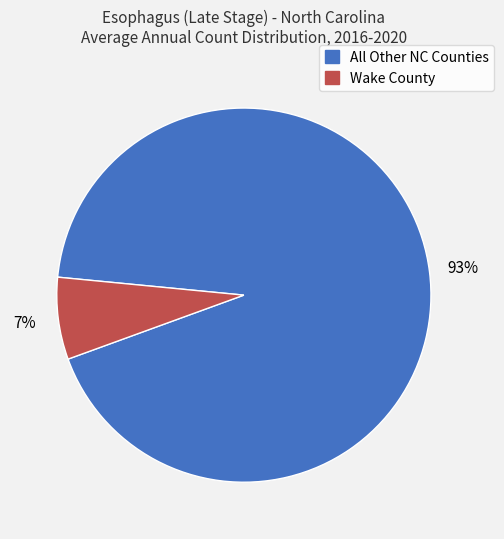

To the nearest percent, what is the average slice percentage?

50%